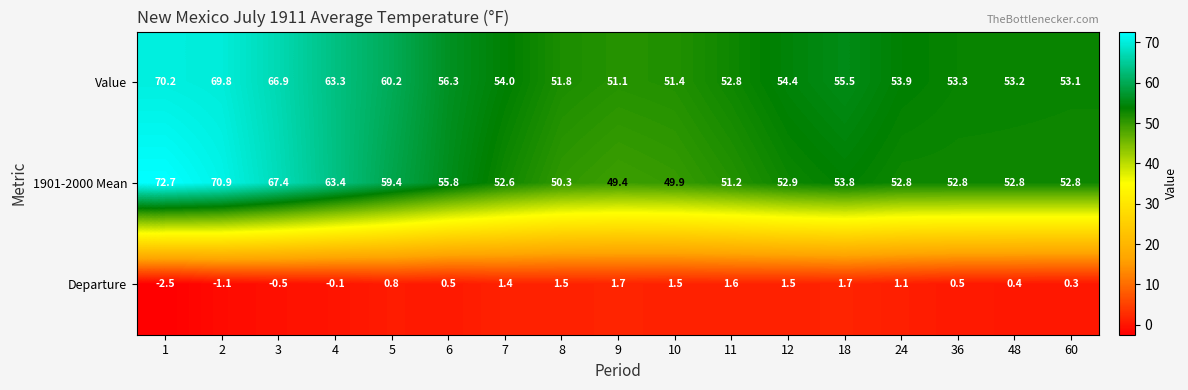

What is the total value across all series at 36?

106.6